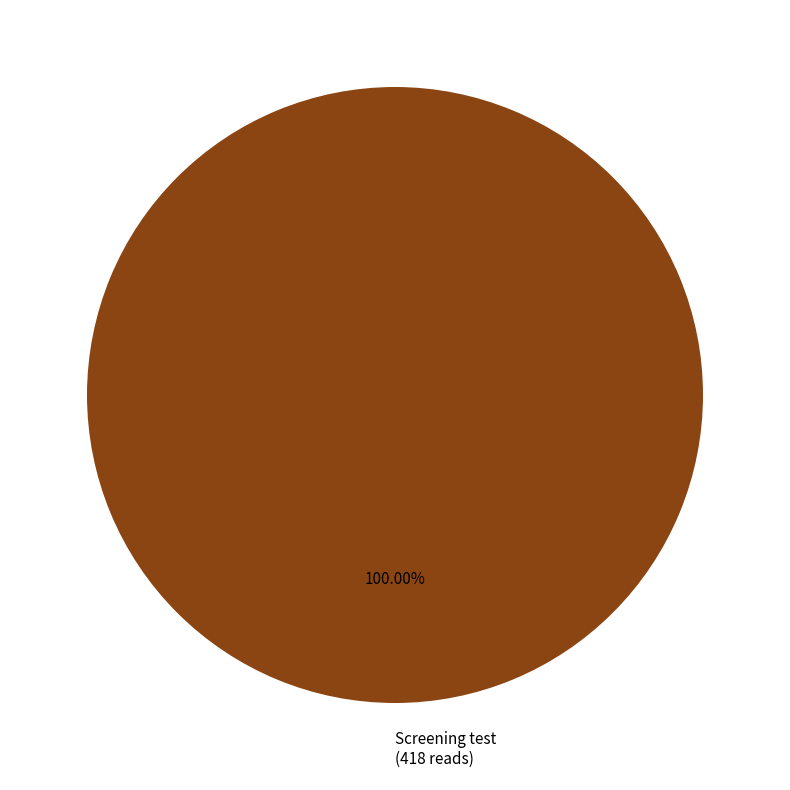

Count the number of slices in the pie.

1